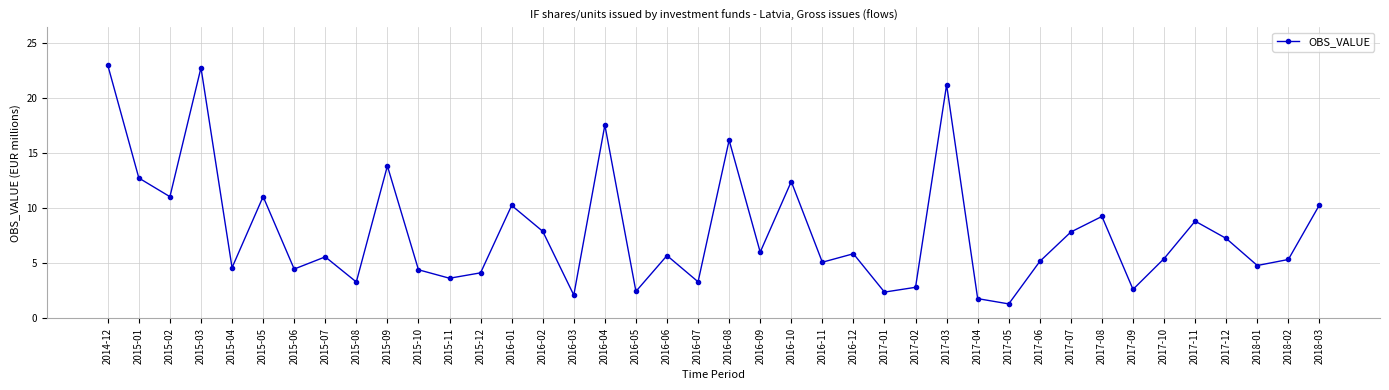

Where is the data nearest to the value 12?

2016-10